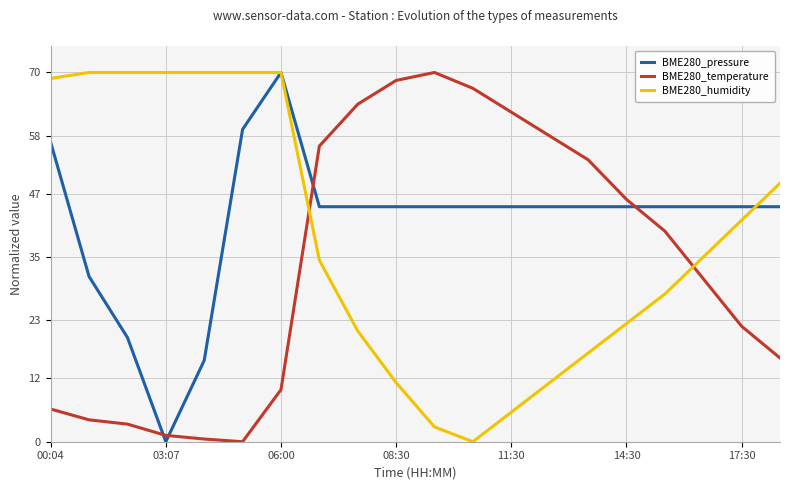

True or false: BME280_humidity and BME280_pressure cross at least once.

True